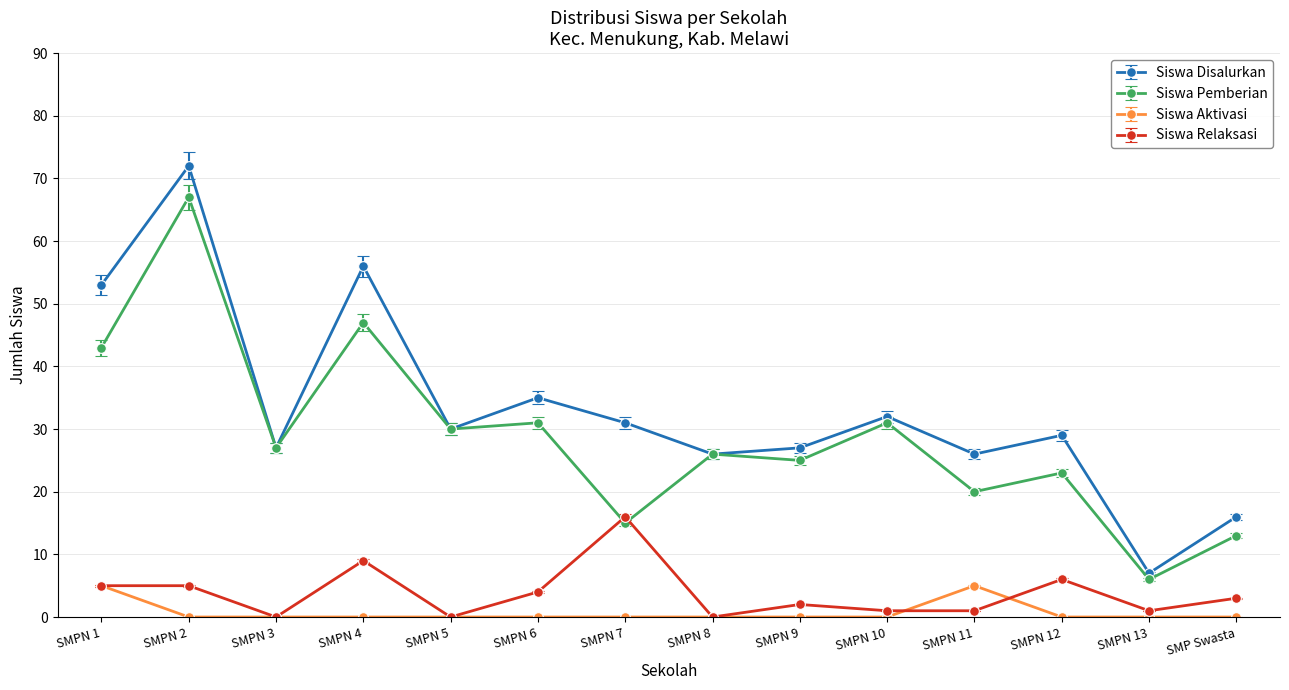

What is the difference between the second highest and second lowest values in the Siswa Relaksasi series?

9